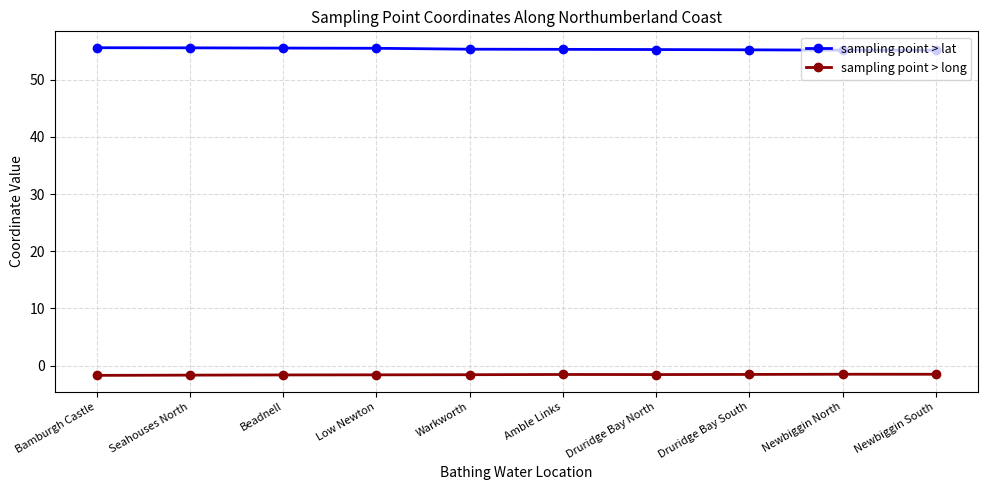

What is the sum of all sampling point > lat values?

553.8